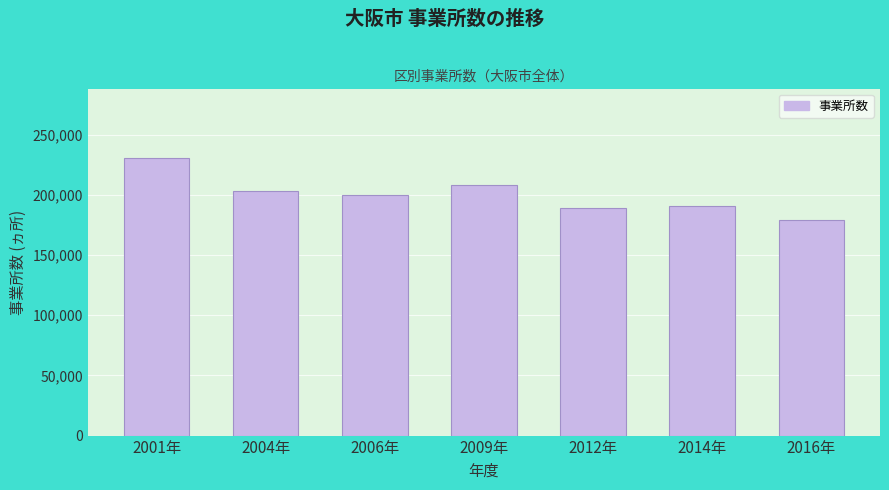

Reading left to right, list all the values displayed in this chart.

2001年=230805	2004年=203220	2006年=199853	2009年=208289	2012年=189234	2014年=190629	2016年=179252